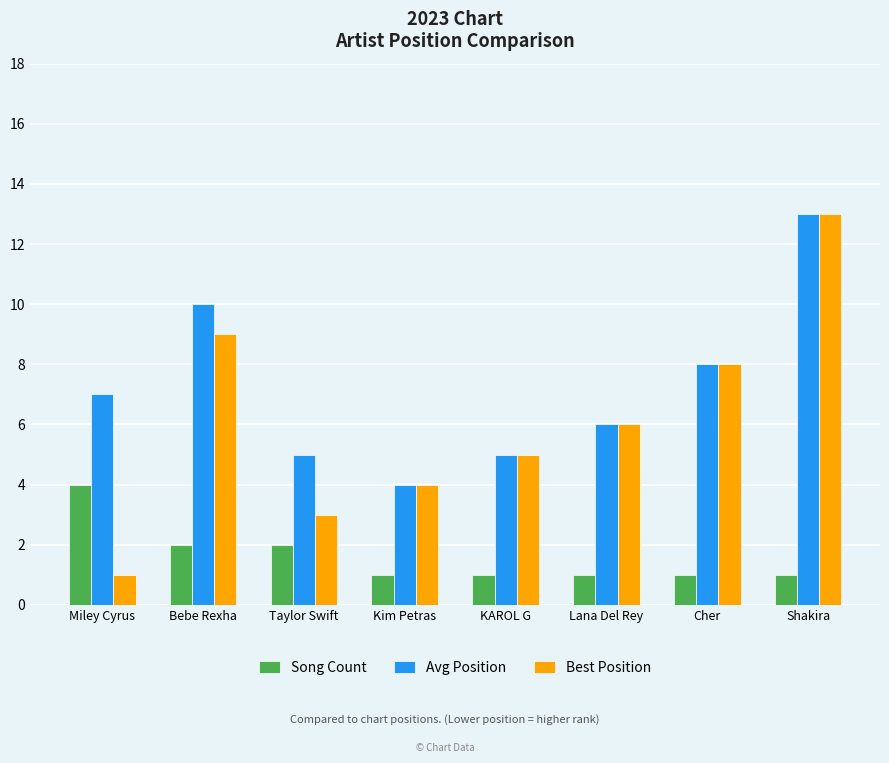

True or false: Avg Position has a value of 6 at Lana Del Rey.

True